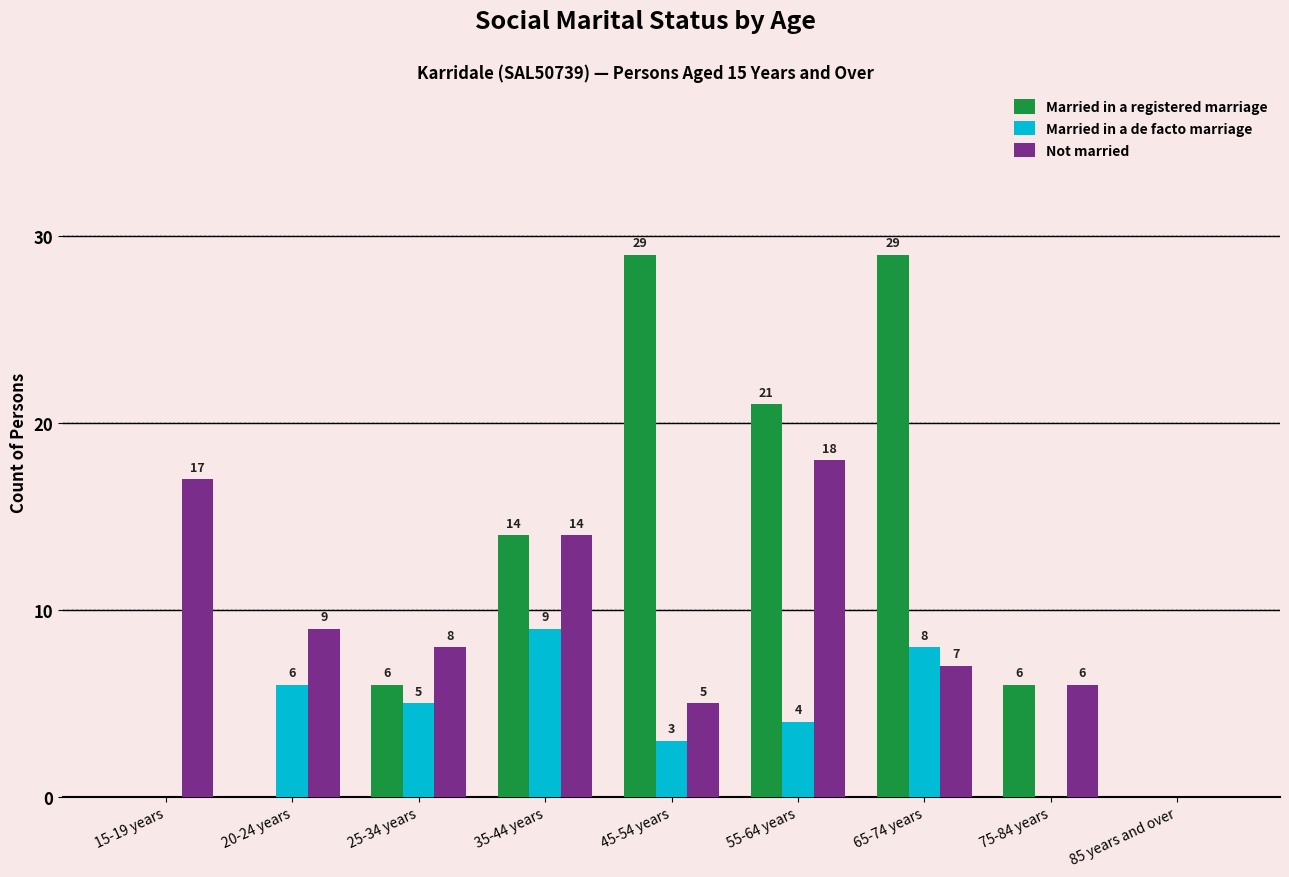

How many categories are shown in the chart?

9